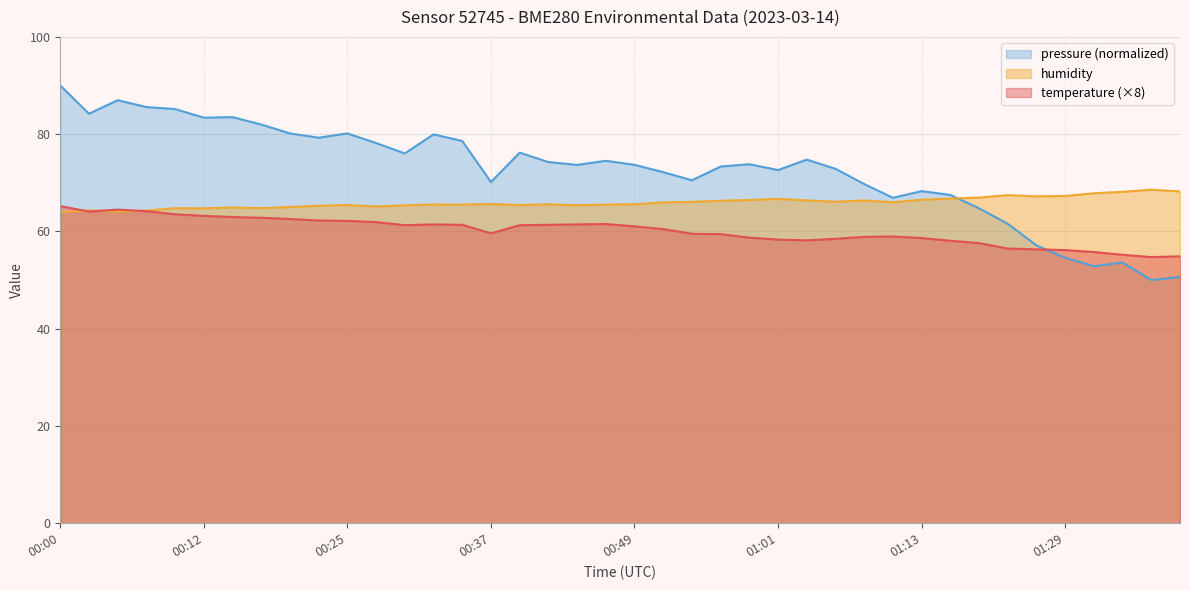

How many intersections are there between humidity and temperature?

3